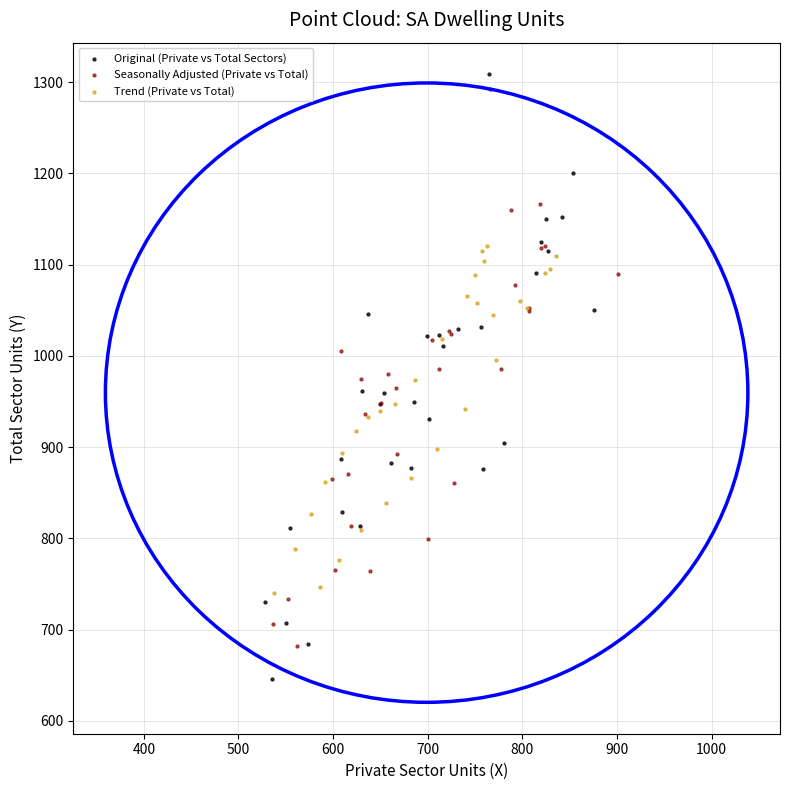

Which series reaches the minimum Y coordinate?

Original (Private vs Total Sectors)